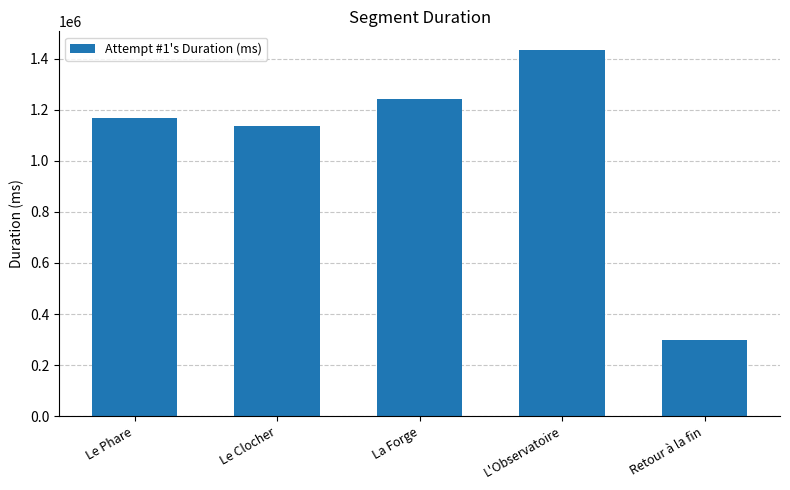

What is the sum of all values?

5280732